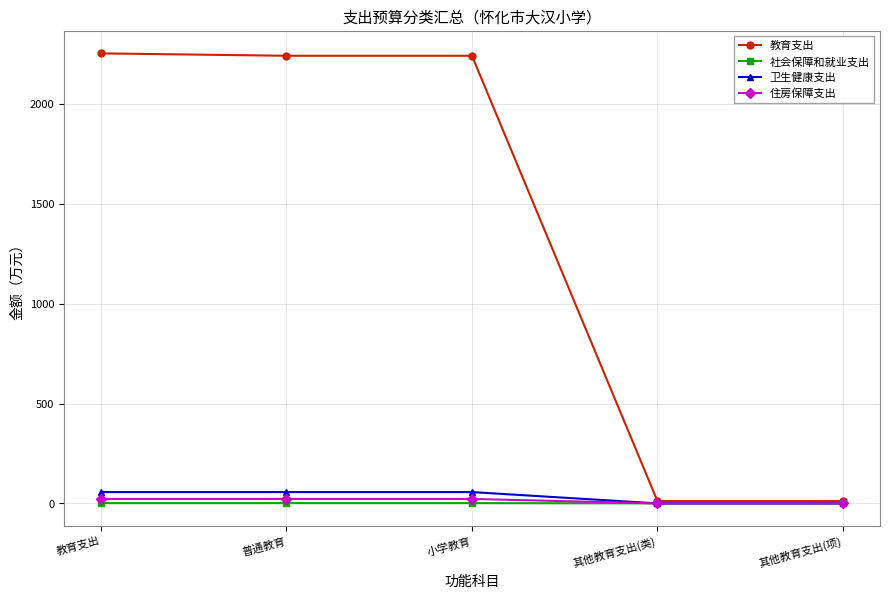

Between 普通教育 and 其他教育支出(类), which series saw the biggest shift?

教育支出